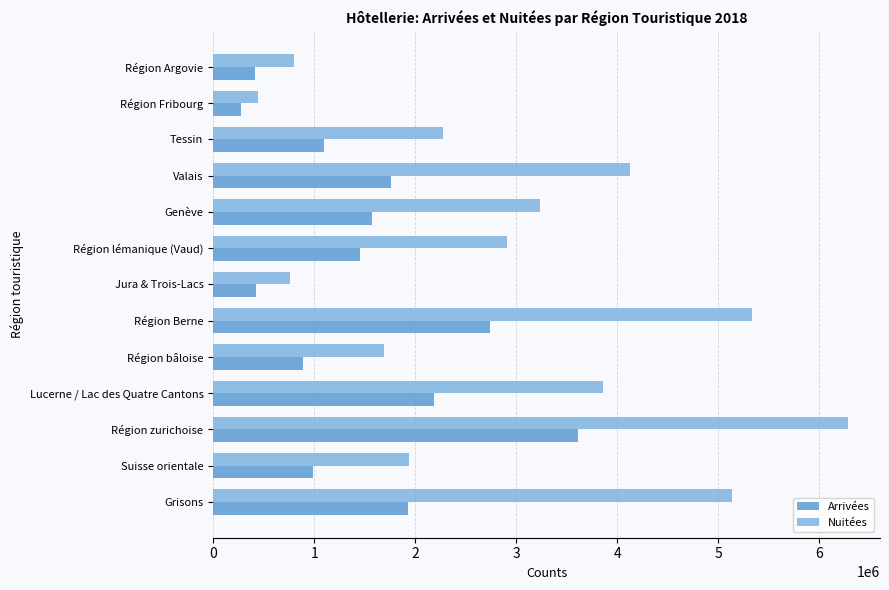

What are all the series names shown in the legend?

Arrivées, Nuitées